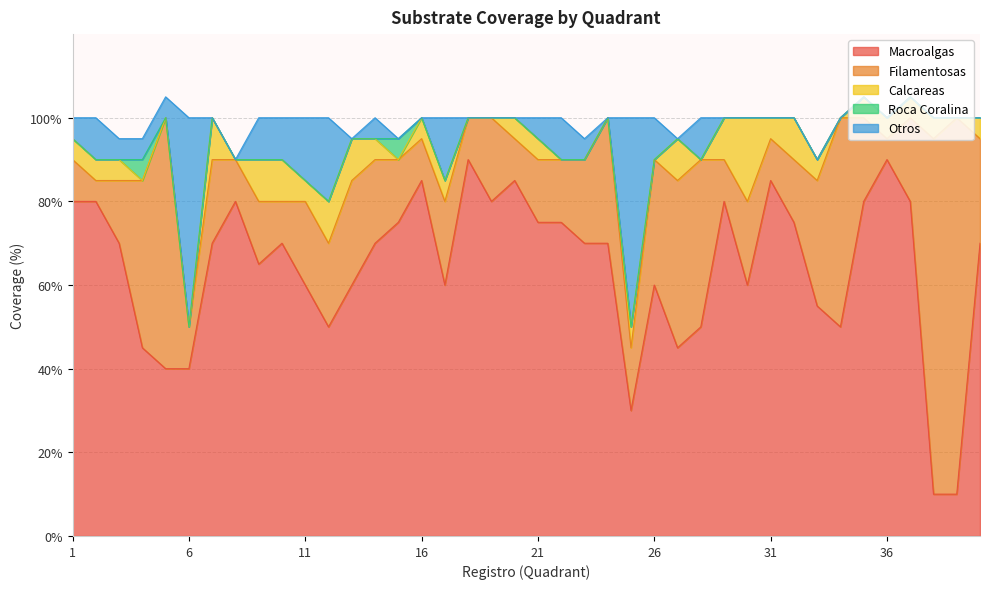

How many data points in Filamentosas are above 20?

12